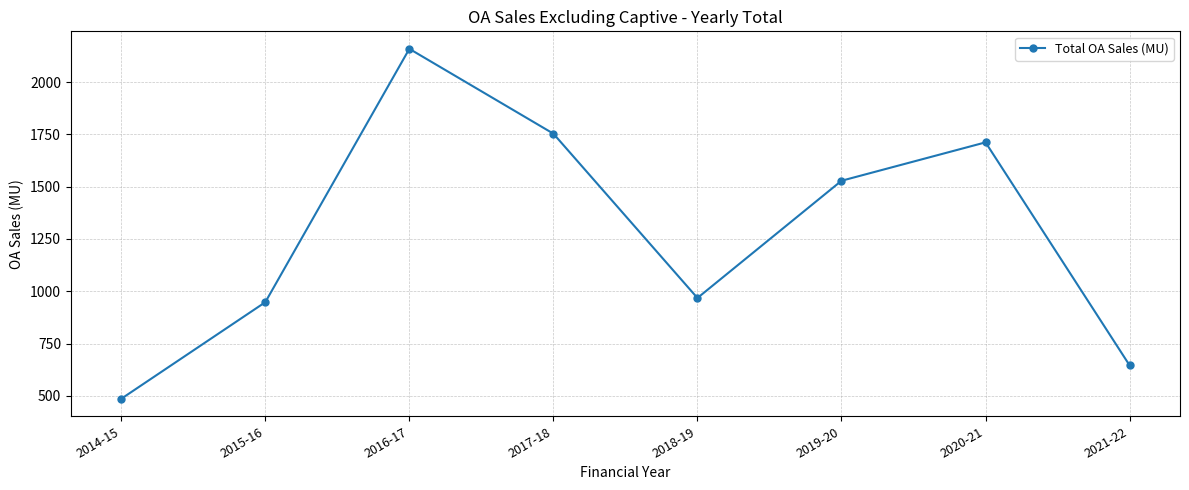

What is the maximum value shown in the chart?

2159.4